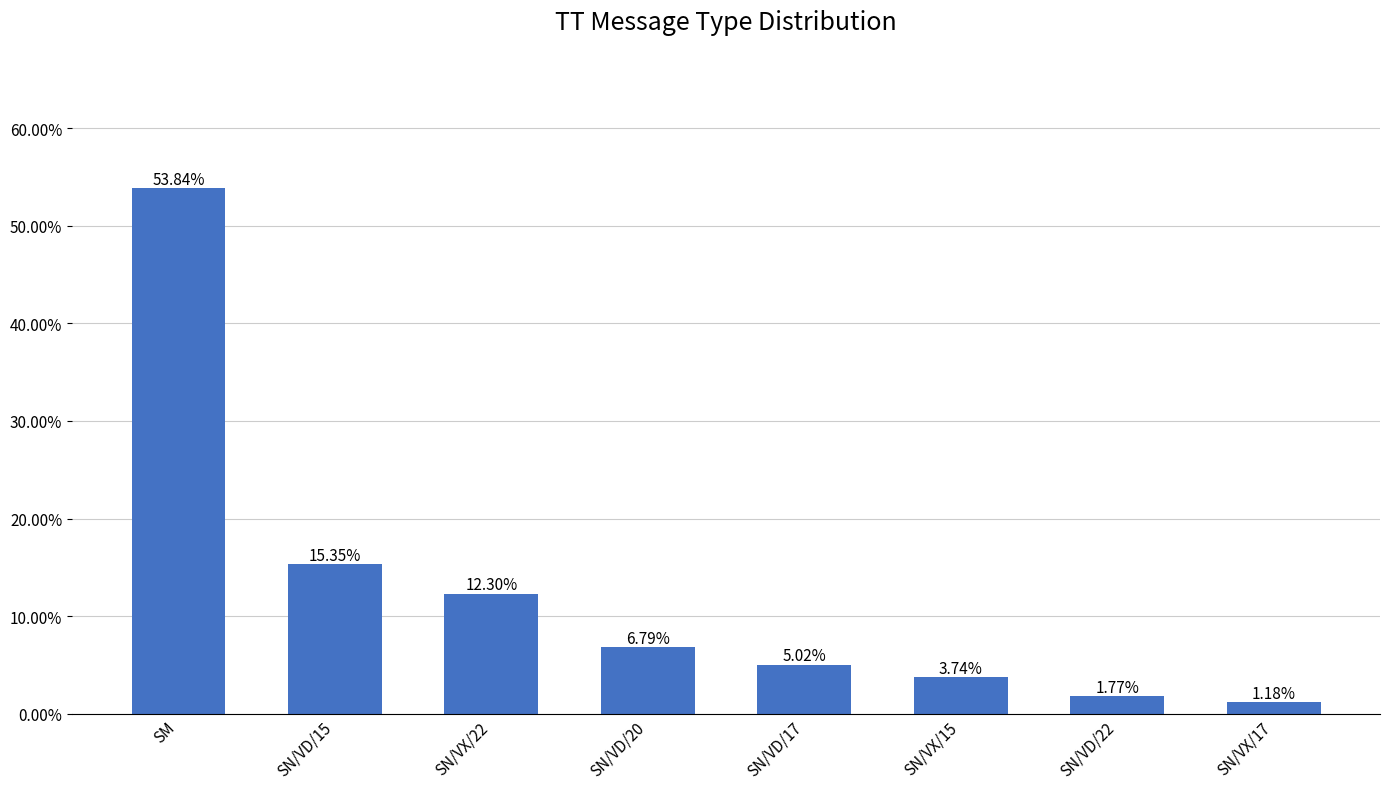

Are the bars horizontal?

No